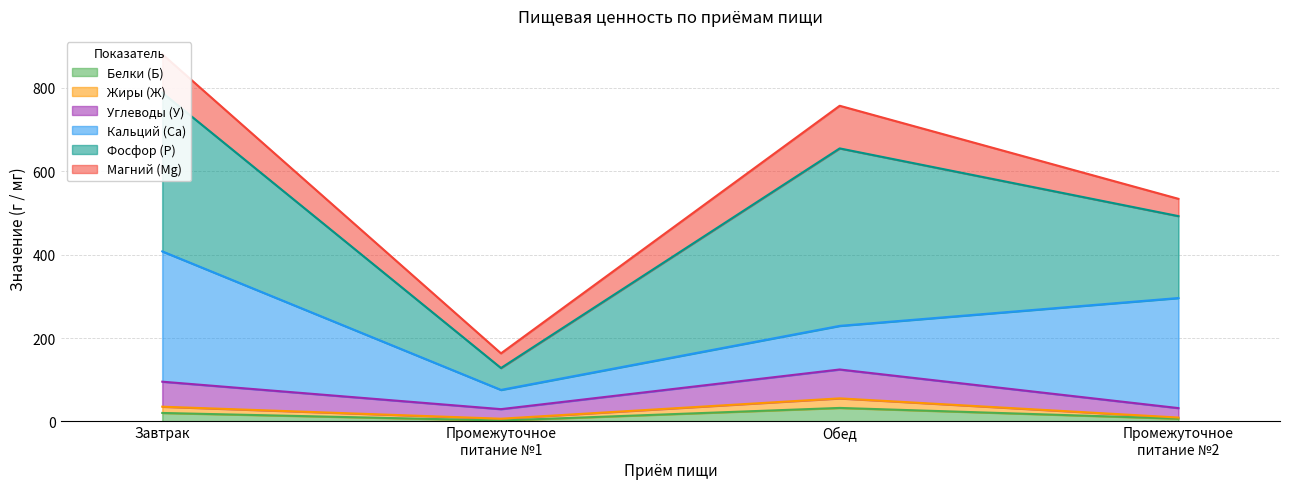

Where is Жиры (Ж) nearest to the value 30?

Завтрак